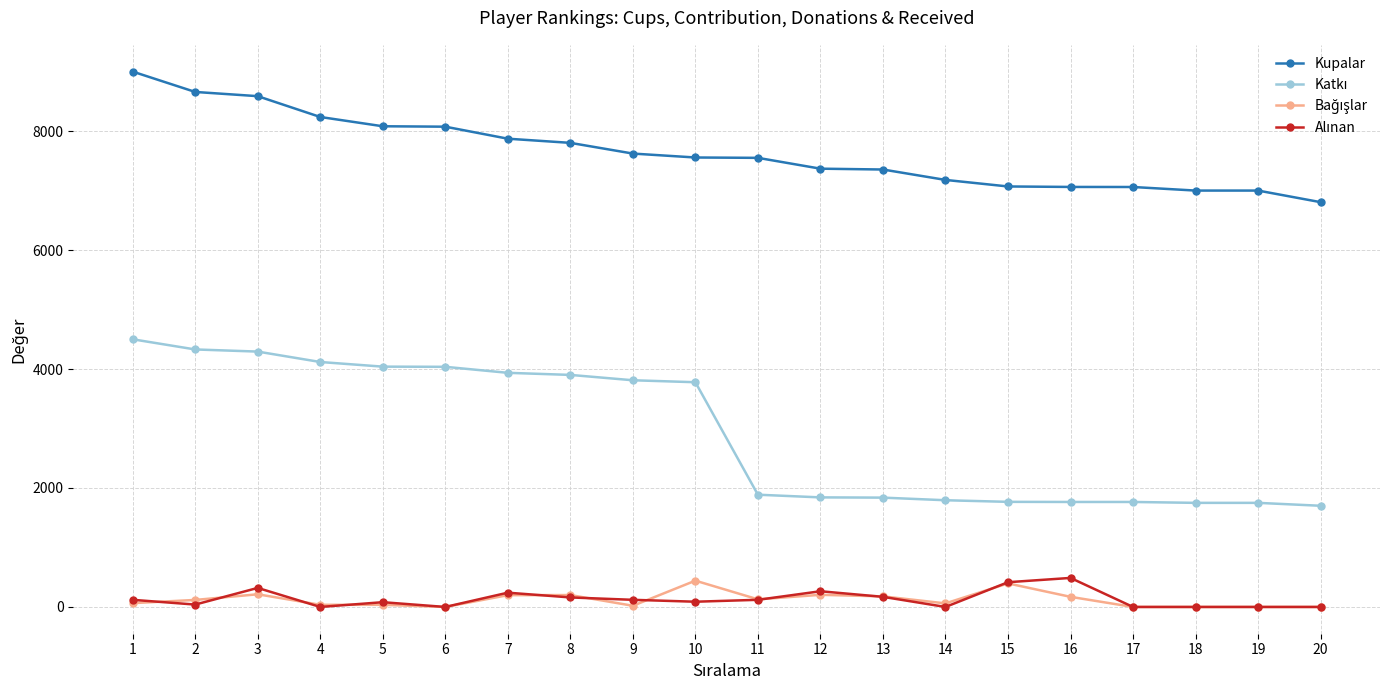

What is the value of the Kupalar point at the 5th from the left?

8081